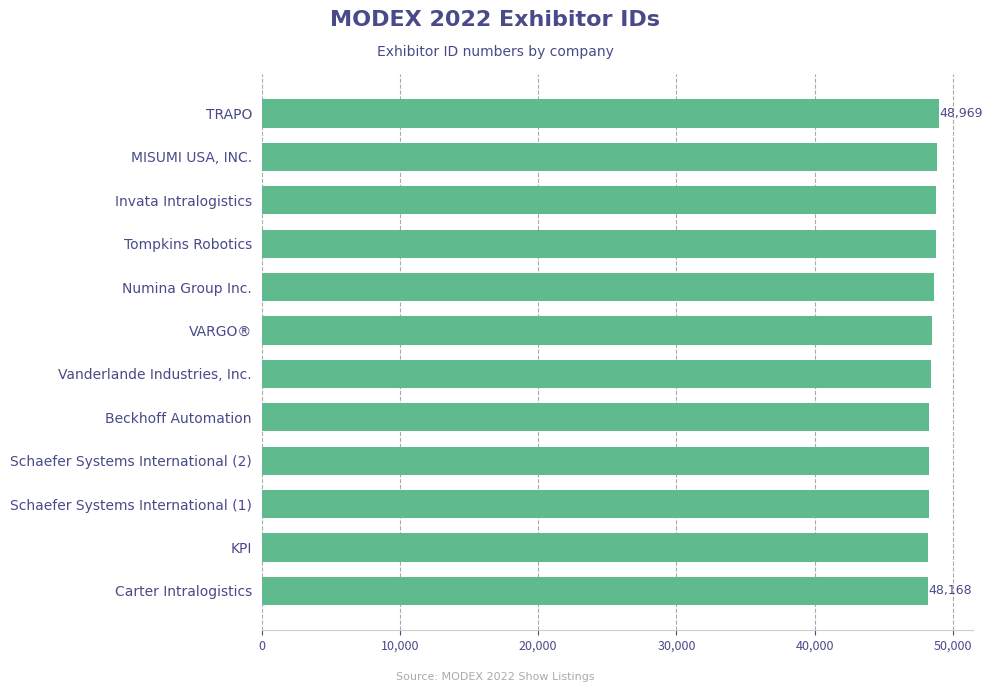

What is the greatest value displayed?

48969